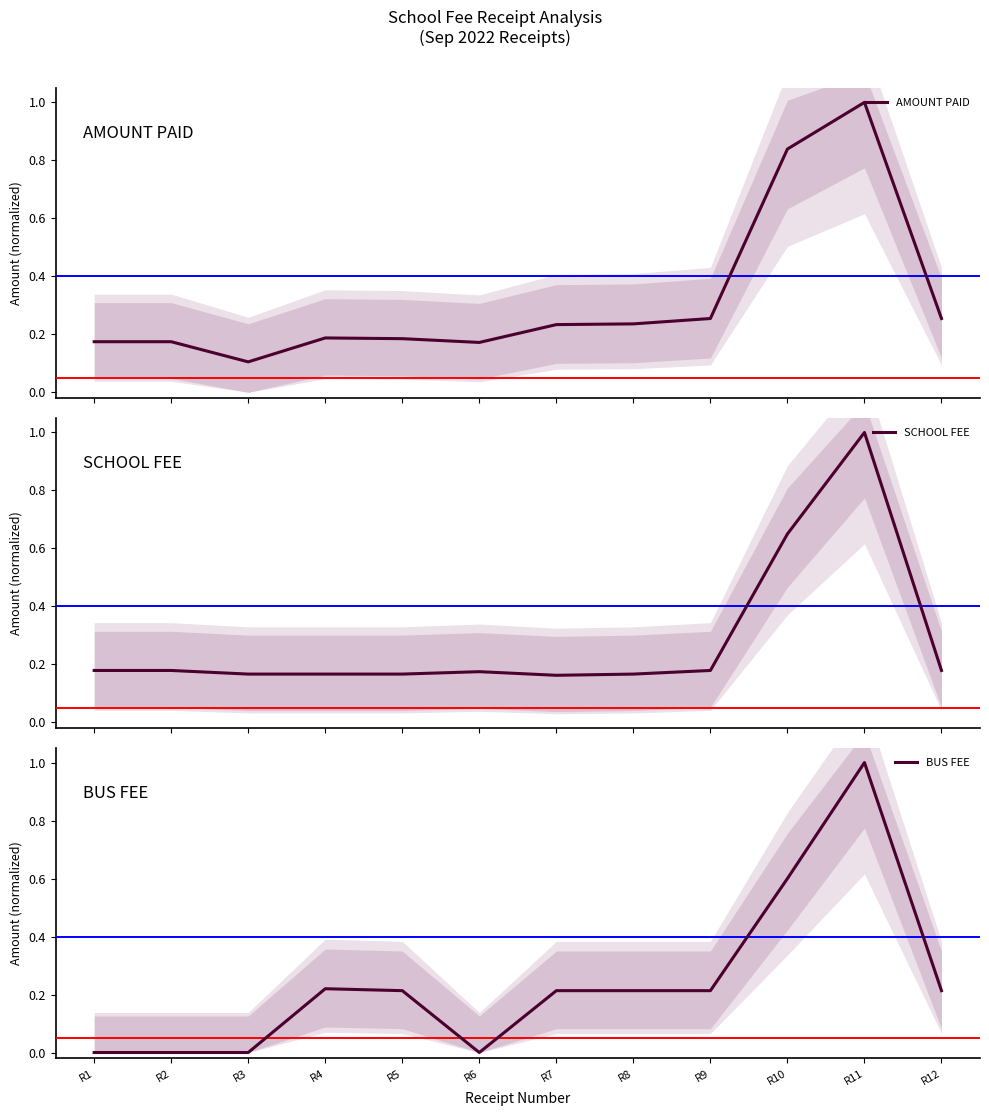

Is the value of BUS FEE at R3 greater than the value of SCHOOL FEE at R3?

No